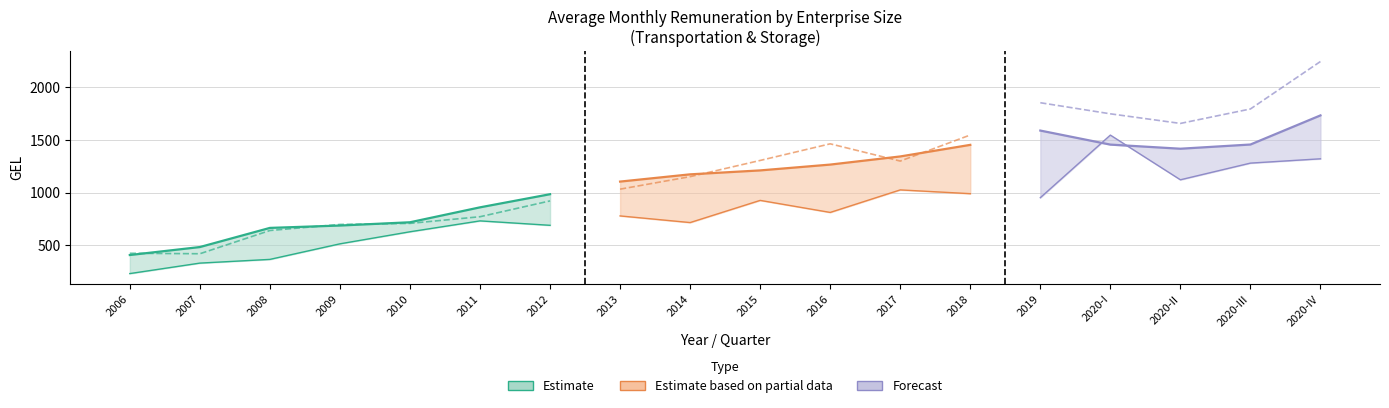

List the labels in order of Large value, largest first.

2020-IV, 2019, 2020-III, 2020-I, 2018, 2020-II, 2017, 2016, 2015, 2014, 2013, 2012, 2011, 2010, 2009, 2008, 2007, 2006